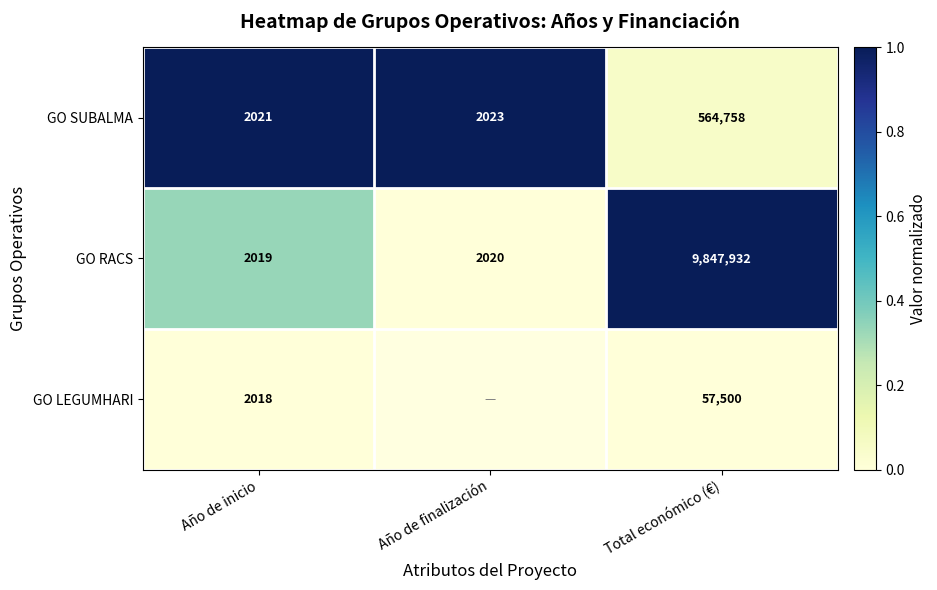

The GO SUBALMA series shows 3275 at Año de finalización. True or false?

False